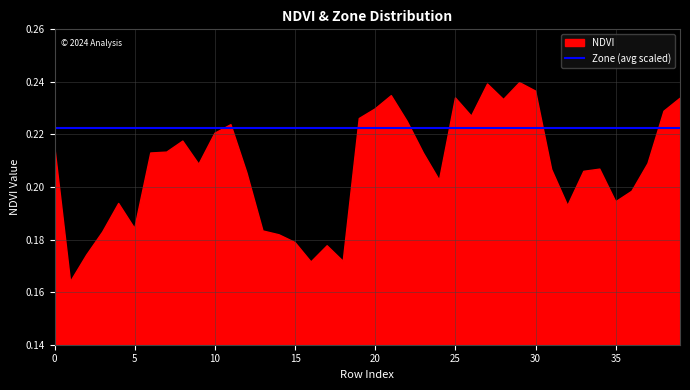

What is the approximate value of NDVI at 25?

0.2